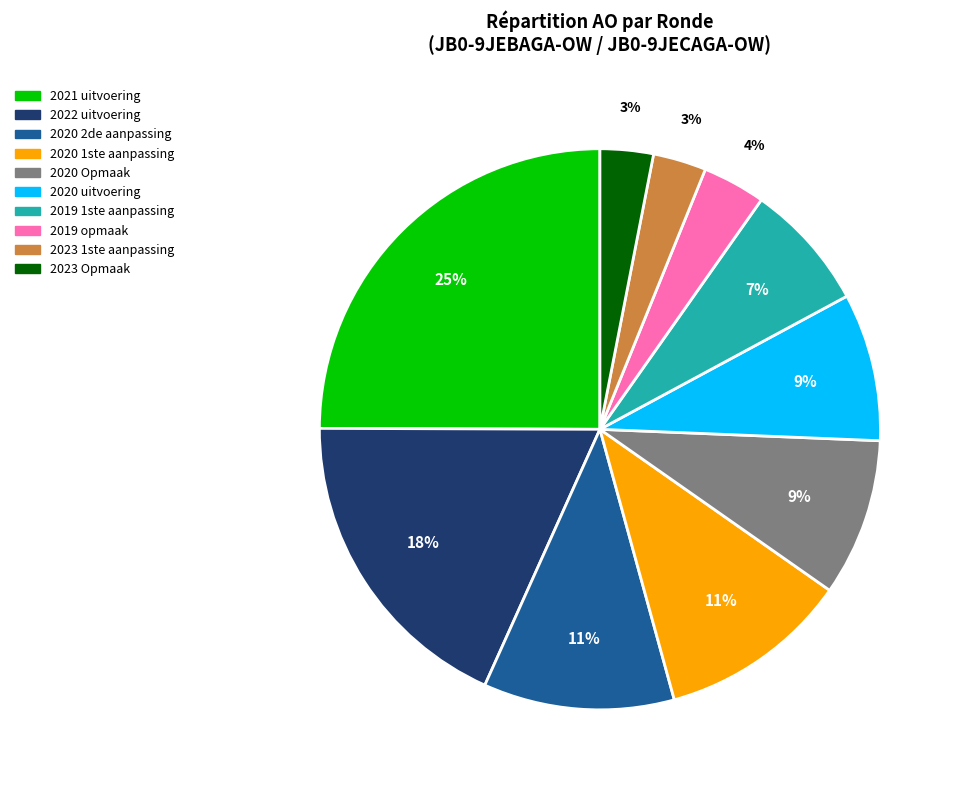

Count the number of slices in the pie.

10